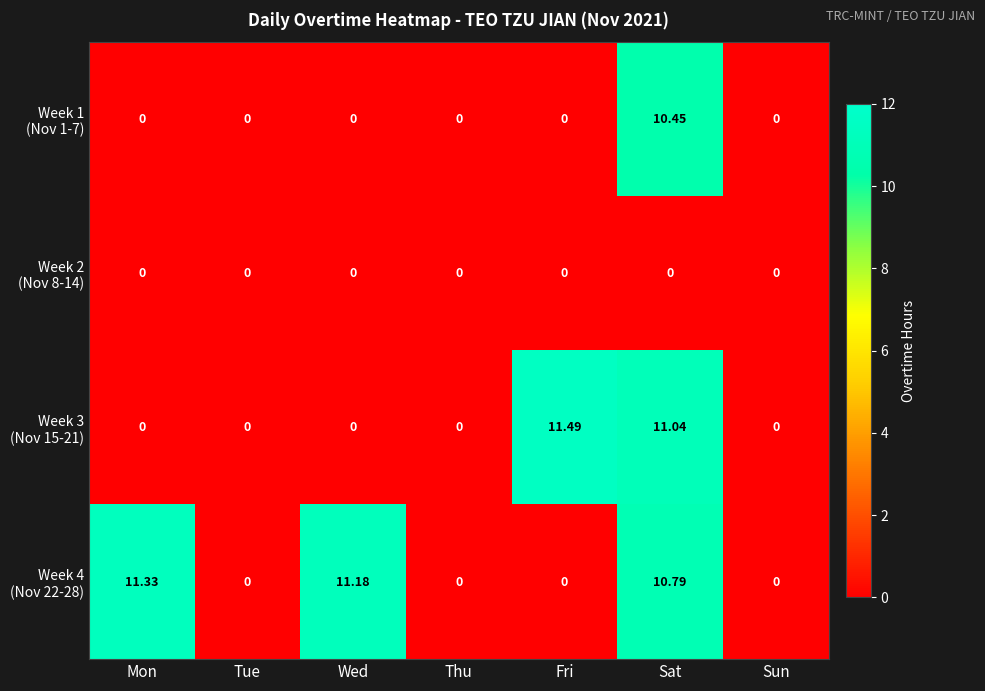

At which category is the sum across all series the highest?

Sat